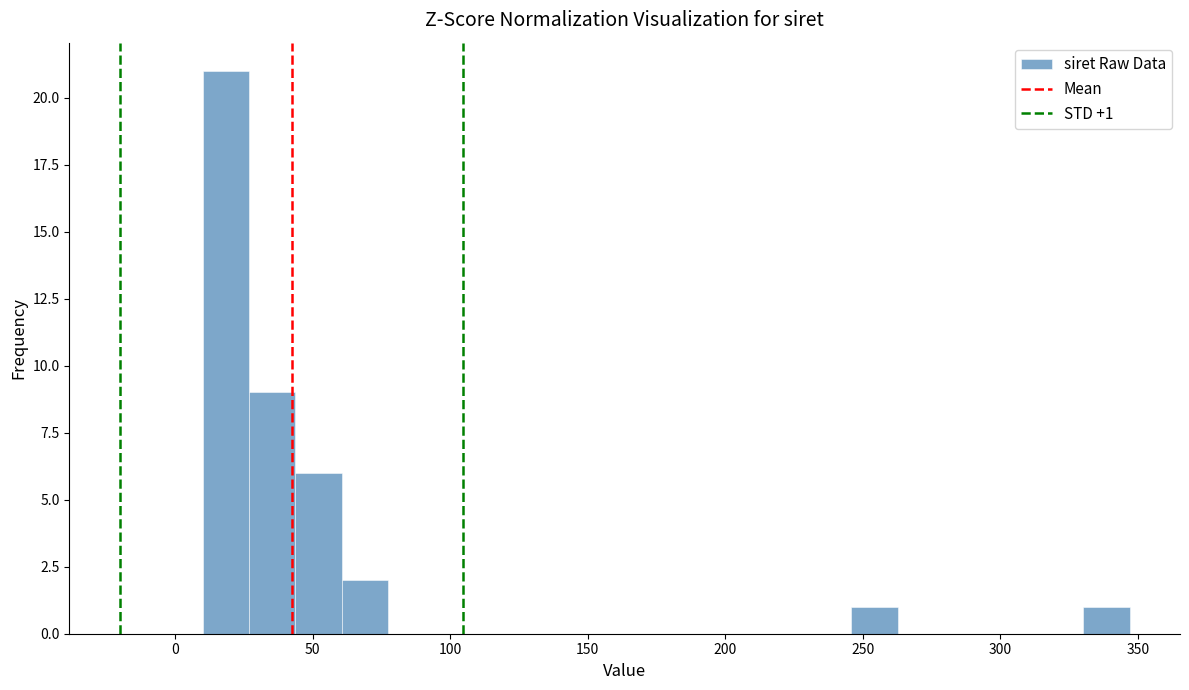

Around what value on the x-axis is the tallest bar? Give the approximate position of its centre, as read against the axis.

20